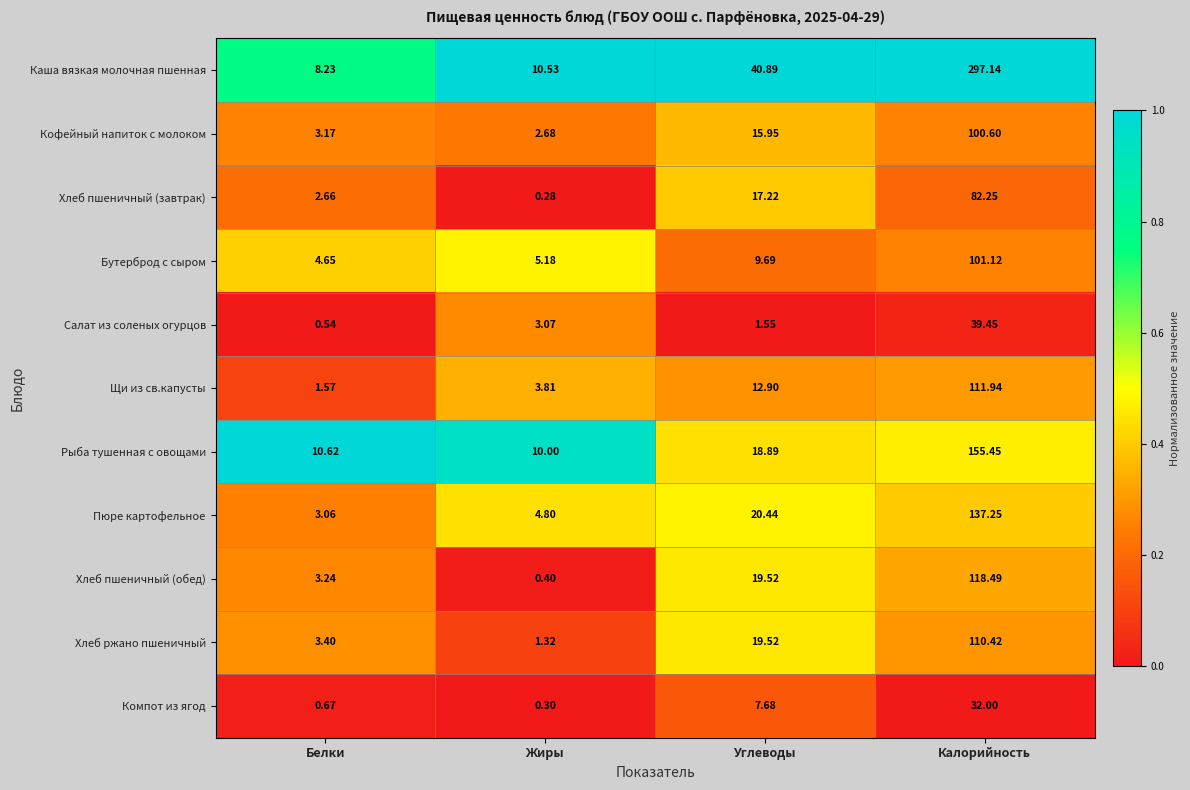

Rank the series at Белки from highest to lowest value.

Рыба тушенная с овощами, Каша вязкая молочная пшенная, Бутерброд с сыром, Хлеб ржано пшеничный, Хлеб пшеничный (обед), Кофейный напиток с молоком, Пюре картофельное, Хлеб пшеничный (завтрак), Щи из св.капусты, Компот из ягод, Салат из соленых огурцов